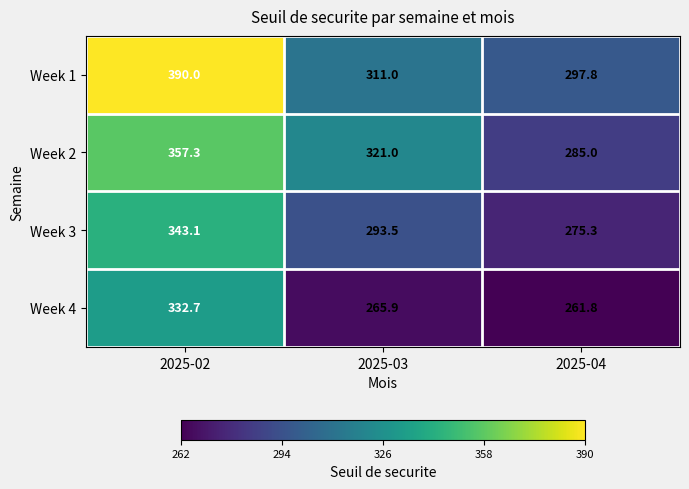

Where does the Week 4 series first go above 265?

2025-02